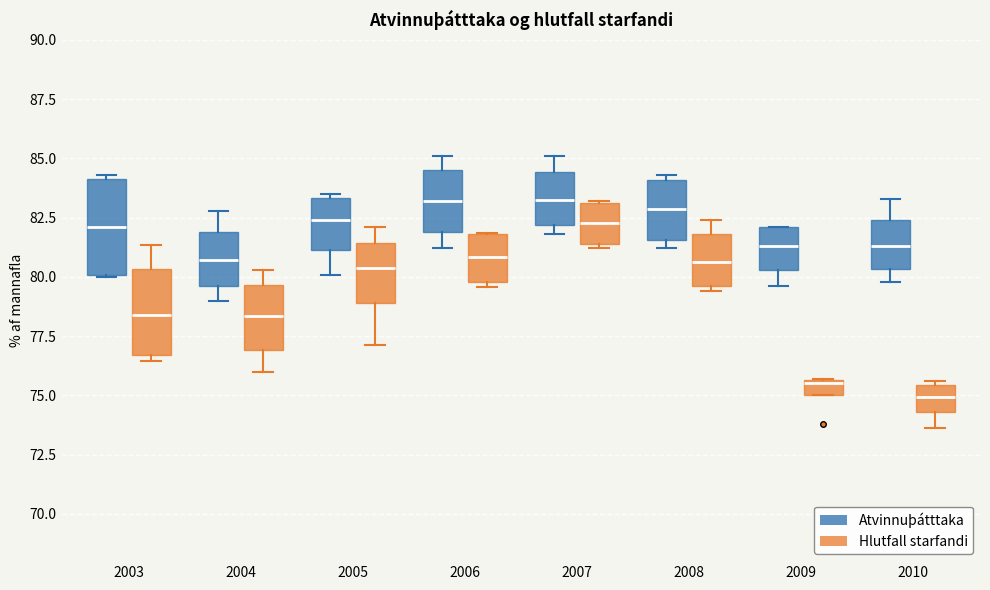

Where is the lower edge of the box for 2009 (Atvinnuþátttaka) on the y-axis? The values are not printed on the chart, so give them approximately, as read against the axis.

80.5